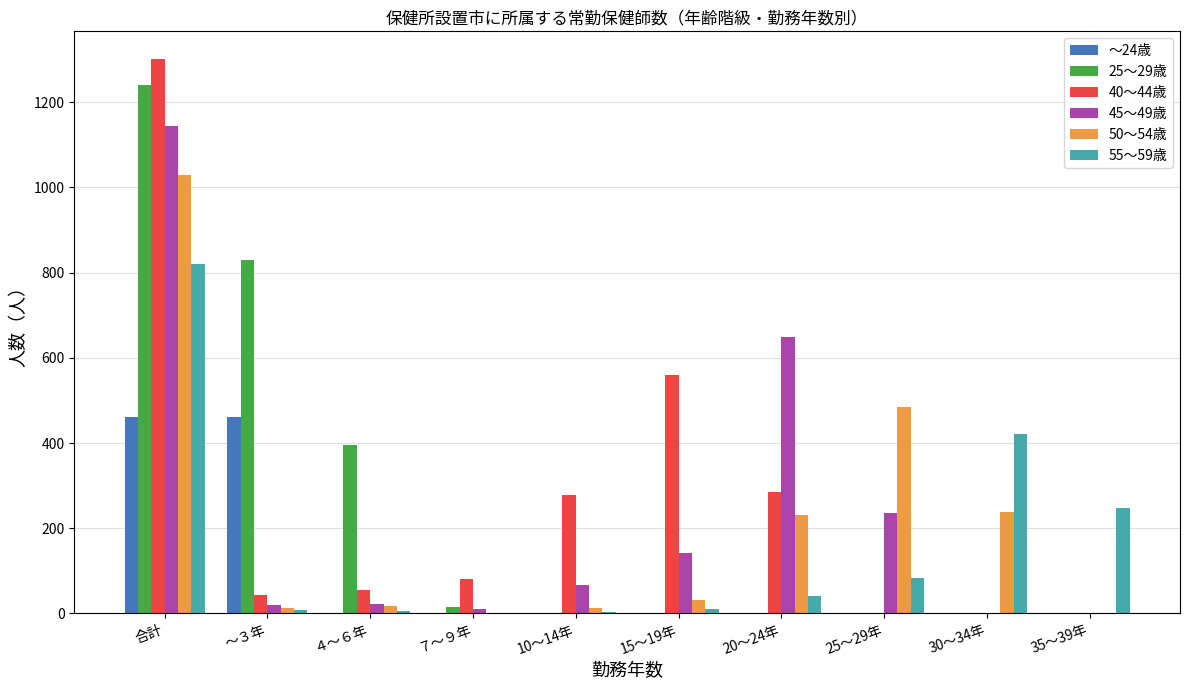

What is the maximum value for 45～49歳?

1145